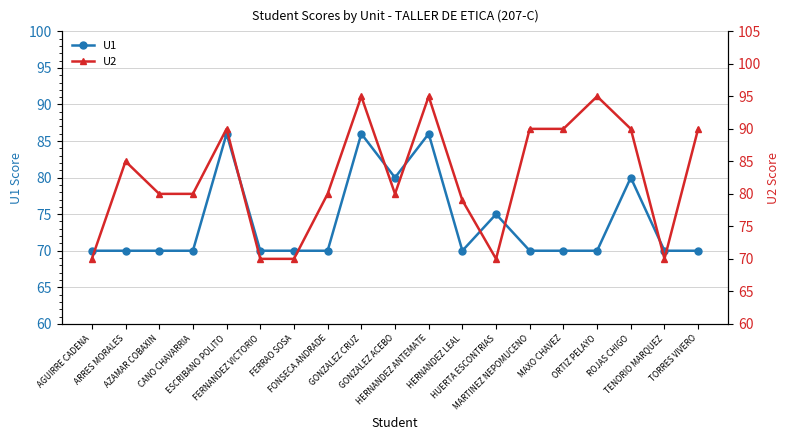

Between AZAMAR COBAXIN and TENORIO MARQUEZ, which is larger?

AZAMAR COBAXIN